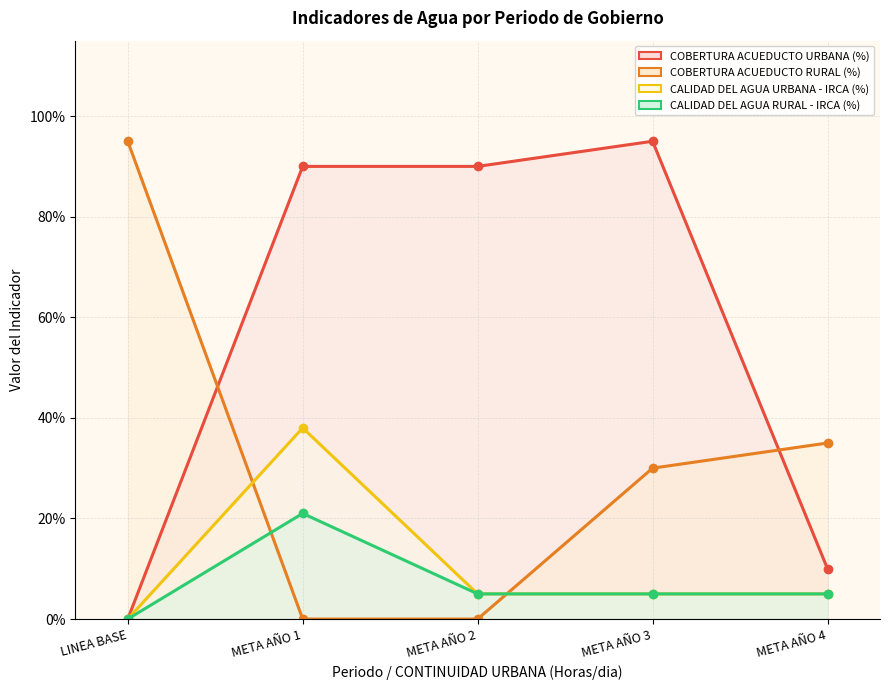

Between META AÑO 1 and META AÑO 3, which series saw the biggest shift?

CALIDAD DEL AGUA URBANA - IRCA (%)